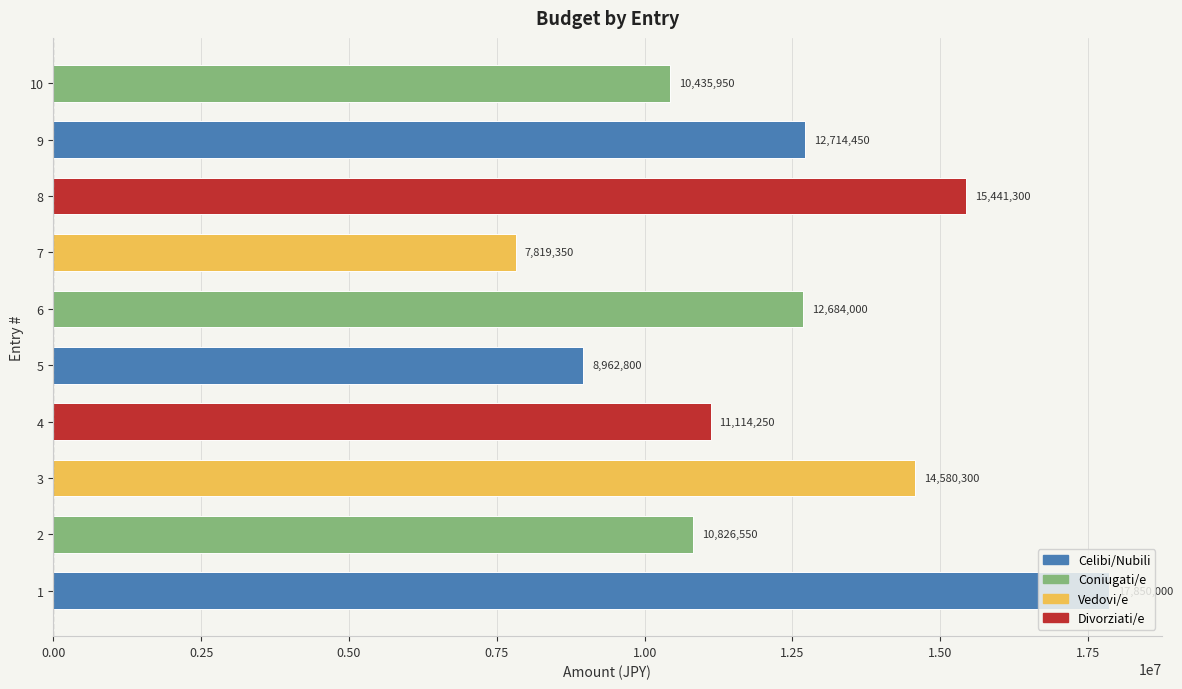

True or false: the data shows 17850000 at 1.

True